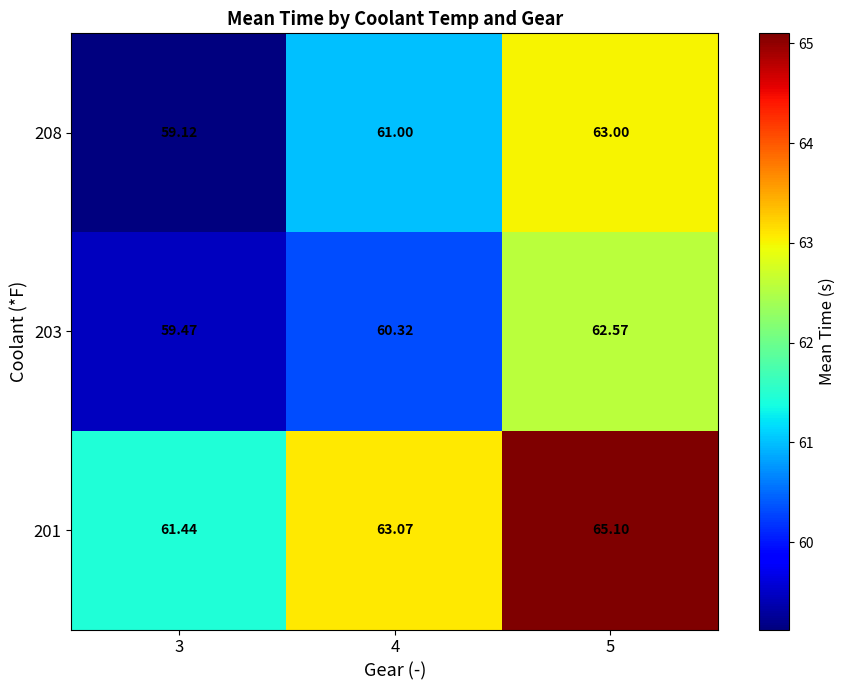

At how many categories does at least one series exceed 61?

3